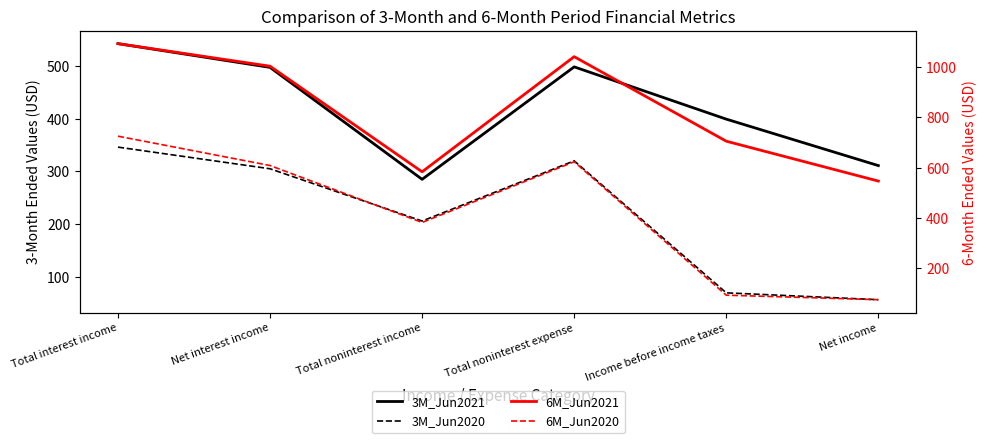

Which category has the highest value across all series?

Total interest income